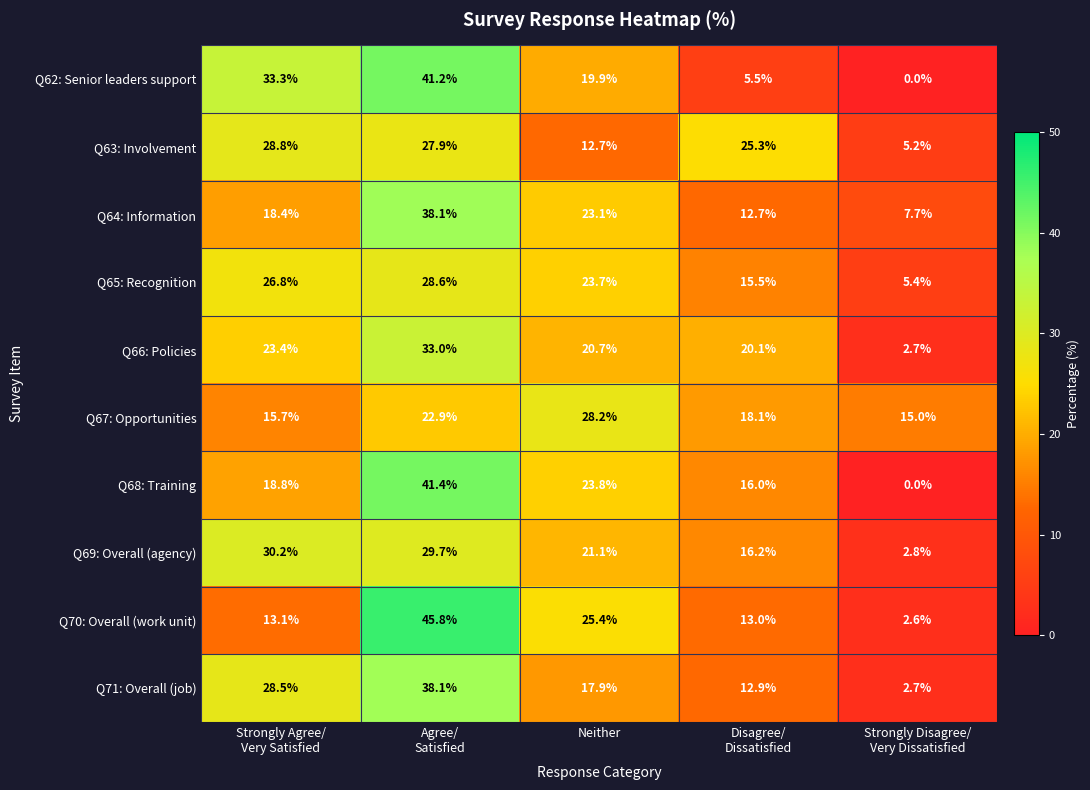

Is it true that Q62: Senior leaders support equals 35.4 at Neither?

False